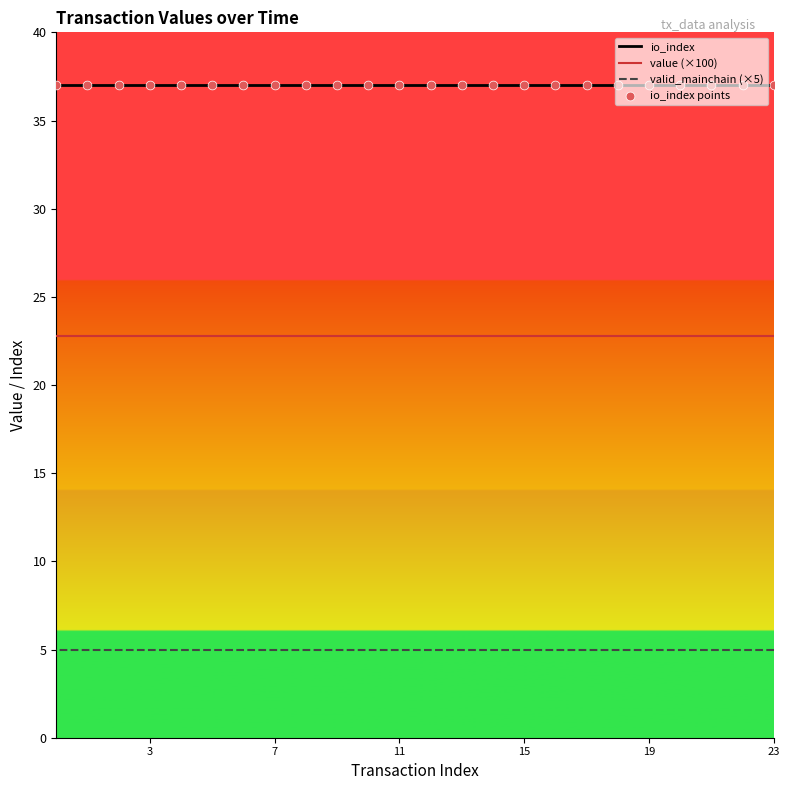

Which series reaches the minimum Y coordinate?

valid_mainchain (×5)